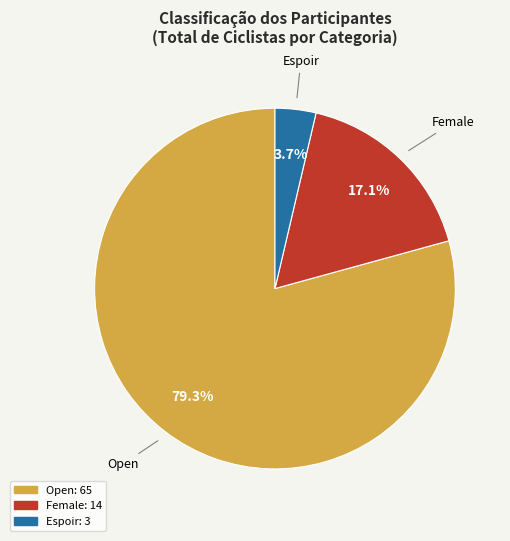

Does any single category account for the majority?

Yes